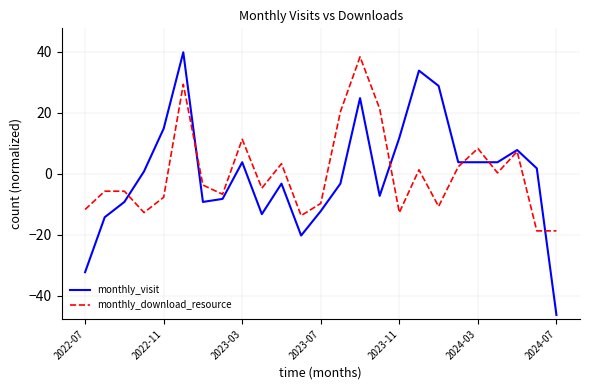

Reading left to right, extract all data points from this chart.

monthly_visit: -32.2	-14.2	-9.2	0.8	14.8	39.8	-9.2	-8.2	3.8	-13.2	-3.2	-20.2	-12.2	-3.2	24.8	-7.2	11.8	33.8	28.8	3.8	3.8	3.8	7.8	1.8	-46.2
monthly_download_resource: -11.7	-5.7	-5.7	-12.7	-7.7	29.3	-3.7	-6.7	11.3	-4.7	3.3	-13.7	-9.7	20.3	38.3	21.3	-12.7	1.3	-10.7	2.3	8.3	0.3	7.3	-18.7	-18.7